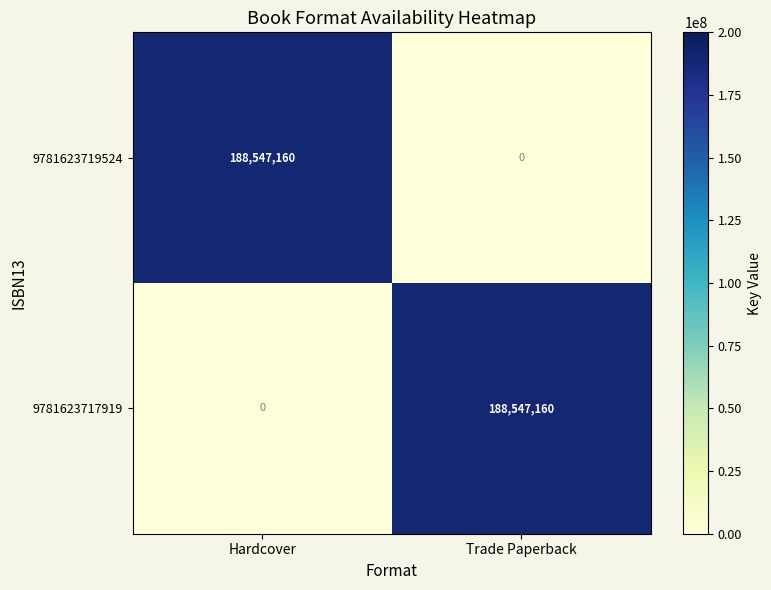

Reading left to right, list all the values displayed in this chart.

9781623719524: 188547160	0
9781623717919: 0	188547160